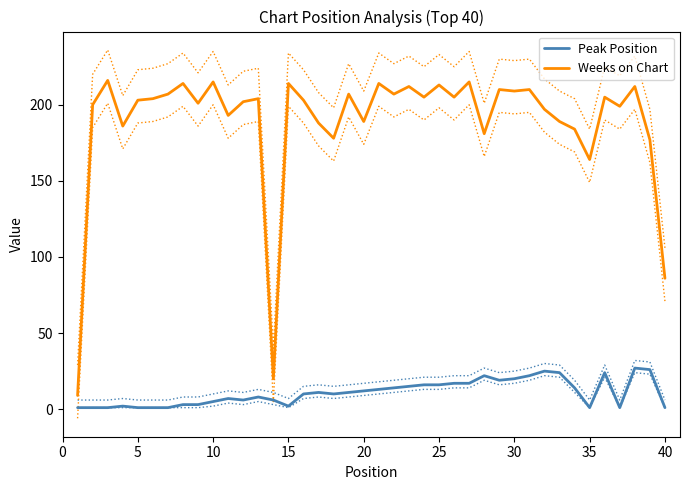

What is the value of the Peak Position point at the 28th from the left?

22